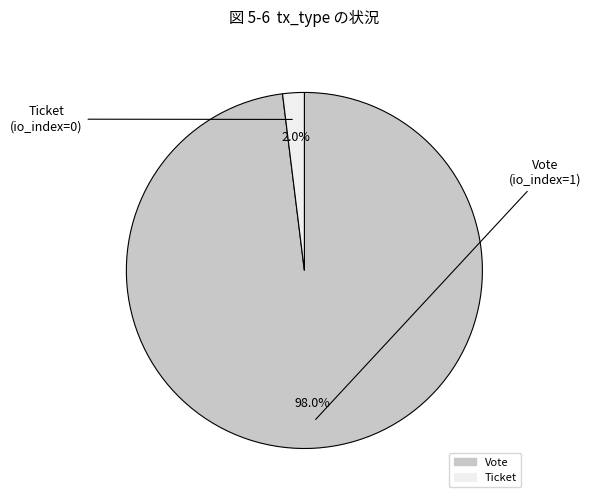

Combined, what portion of the pie is Vote and Ticket?

100.0%